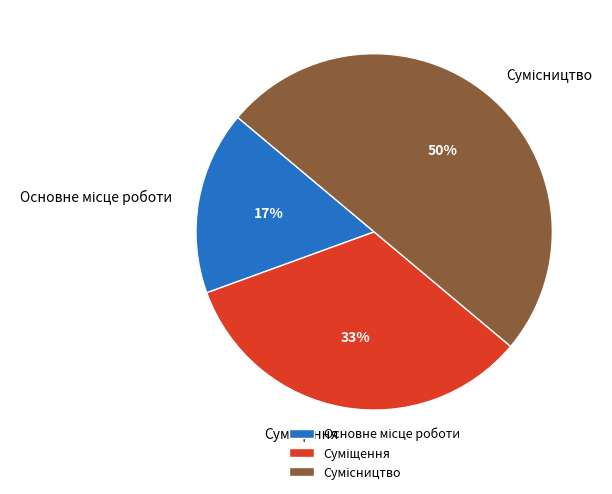

To the nearest percent, what is the average slice percentage?

33%